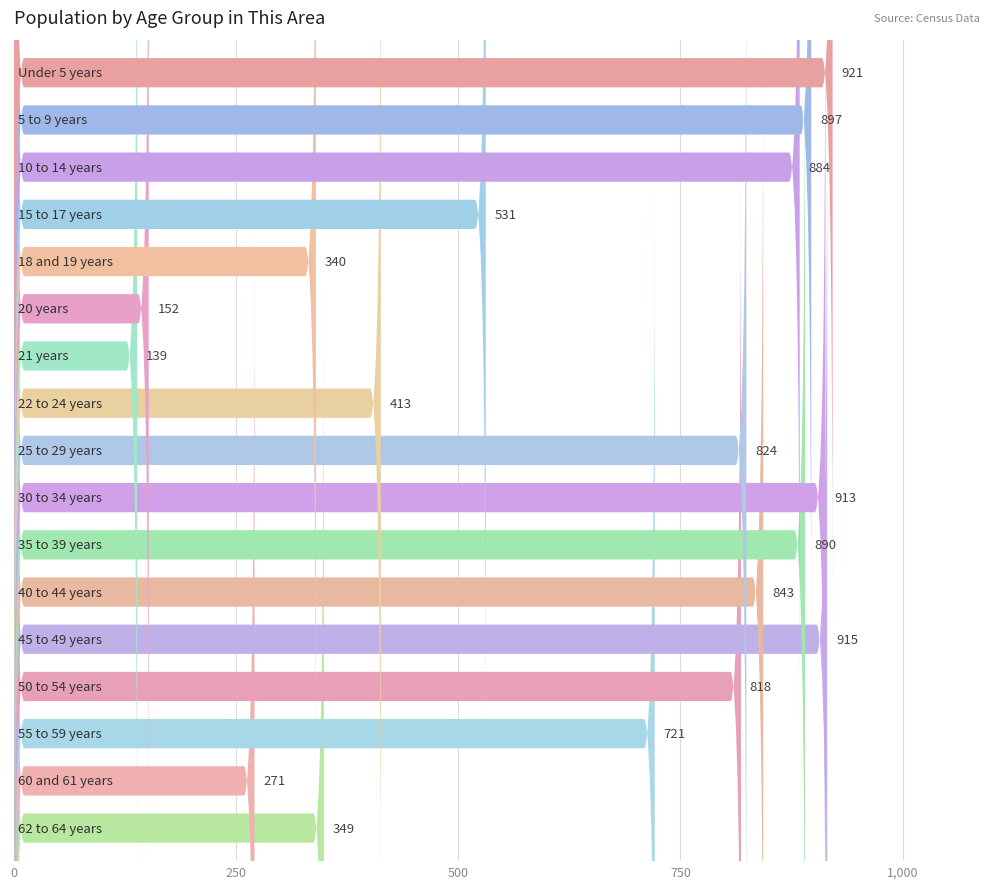

What is the difference between the maximum and minimum values?

782